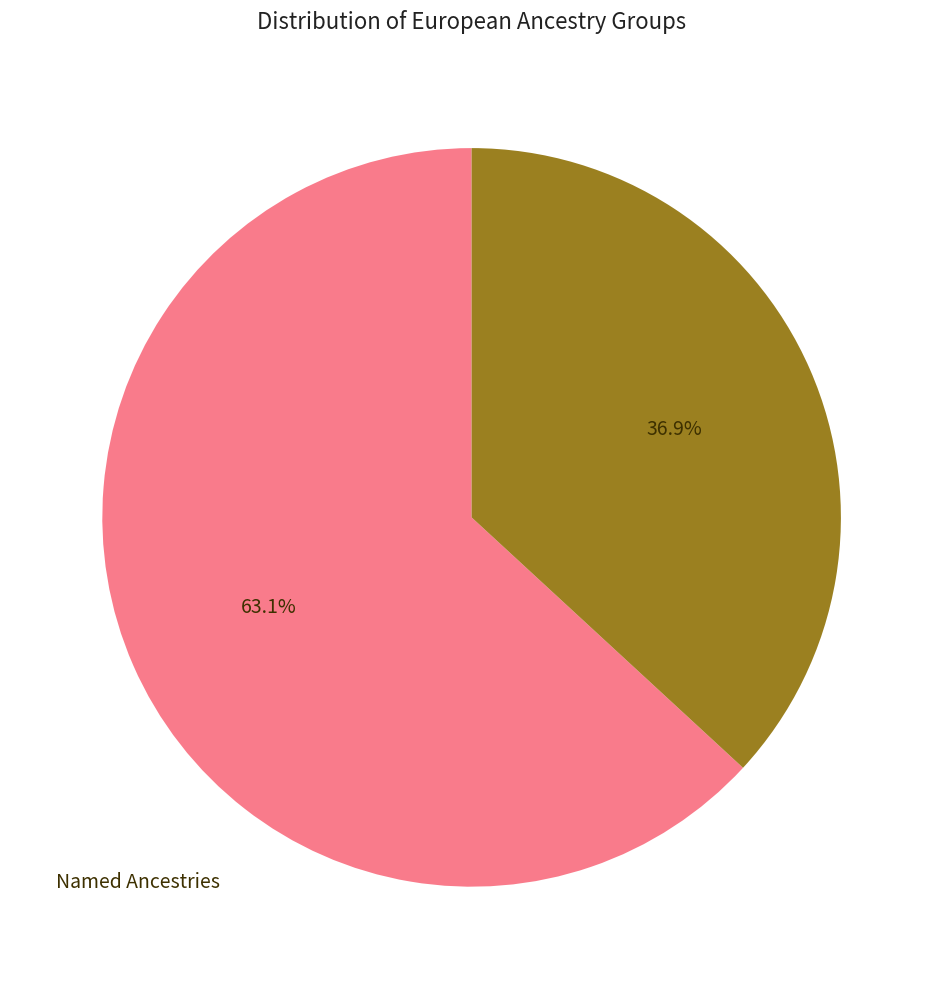

Does any single category account for the majority?

Yes